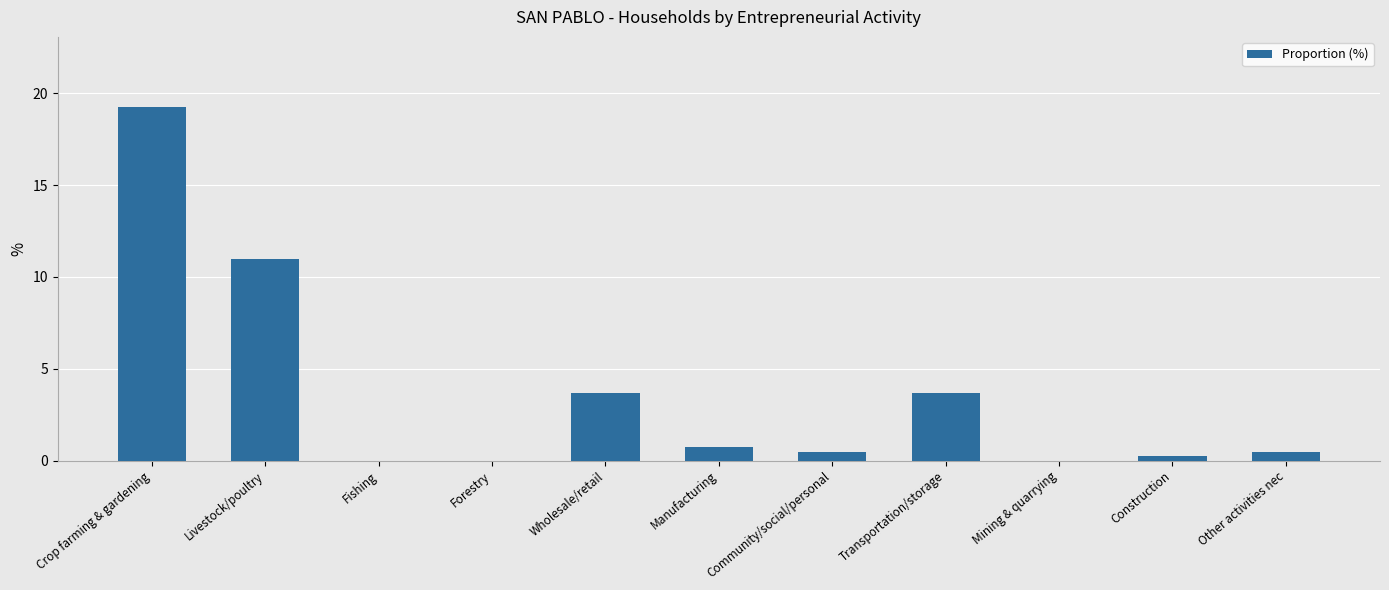

What is the sum of all values?

39.4